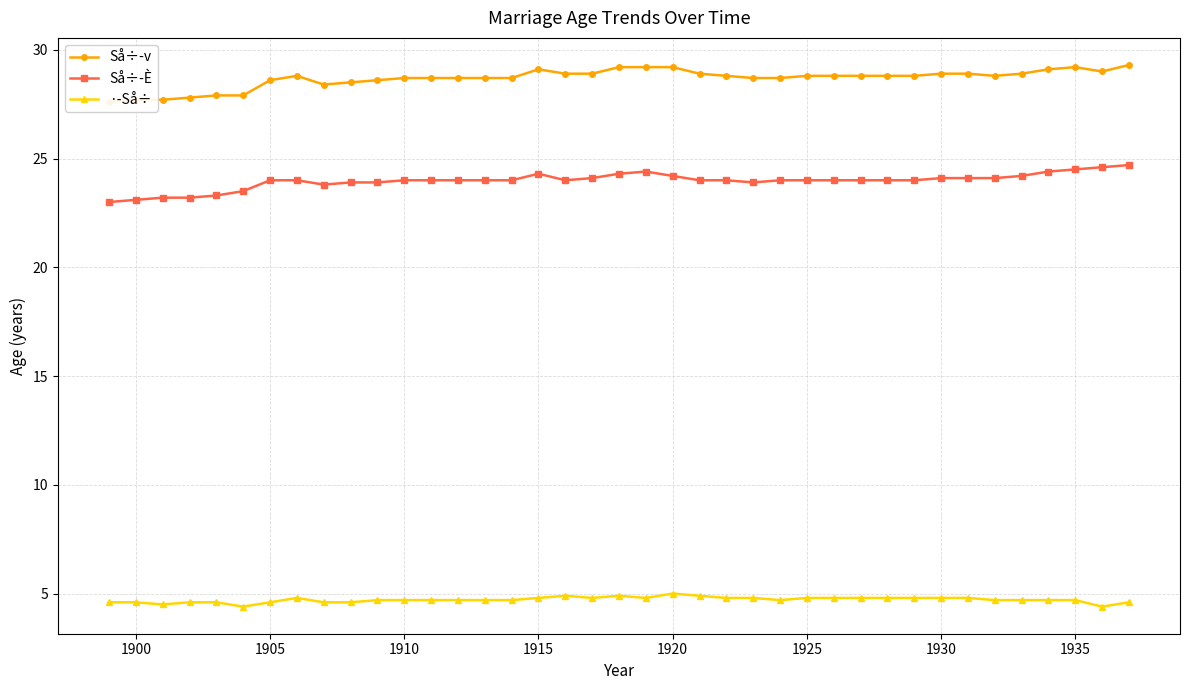

True or false: ·-Så÷ and Så÷-v cross at least once.

False